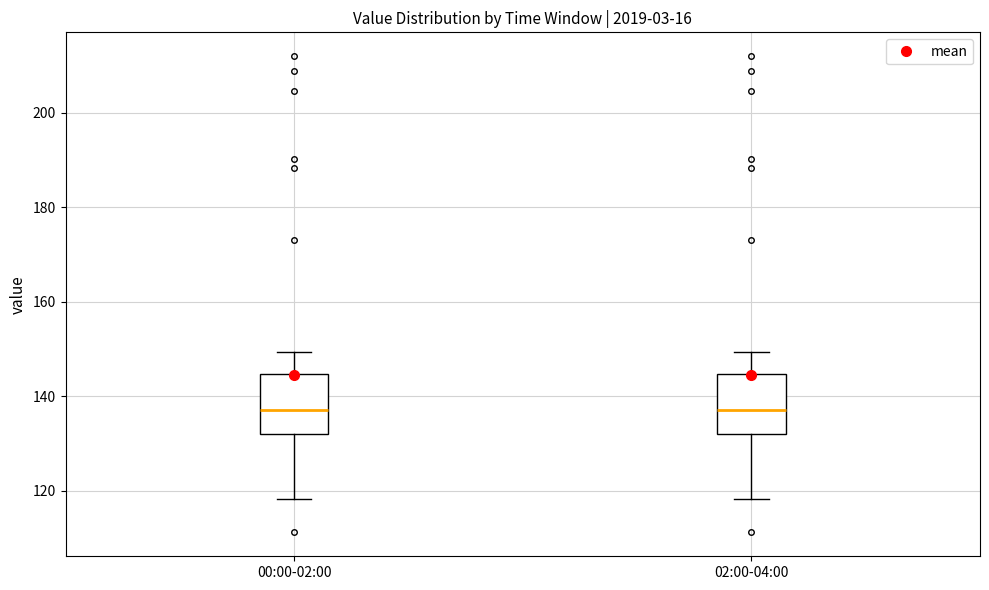

Where is the upper edge of the box for 02:00-04:00 on the y-axis? The values are not printed on the chart, so give them approximately, as read against the axis.

144